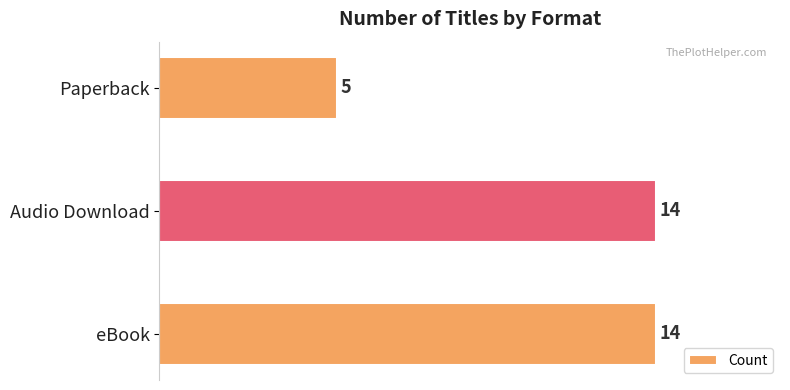

Reading bottom to top, what are all the values shown in this chart?

14	14	5